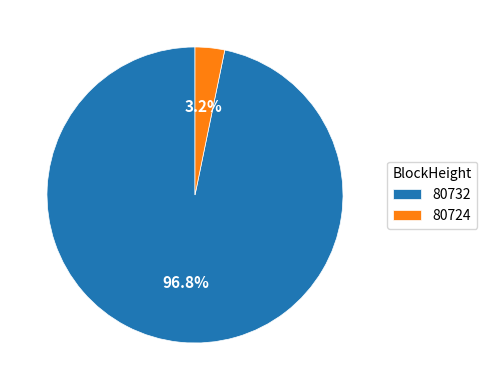

To the nearest percent, what portion does 80732 represent?

97%